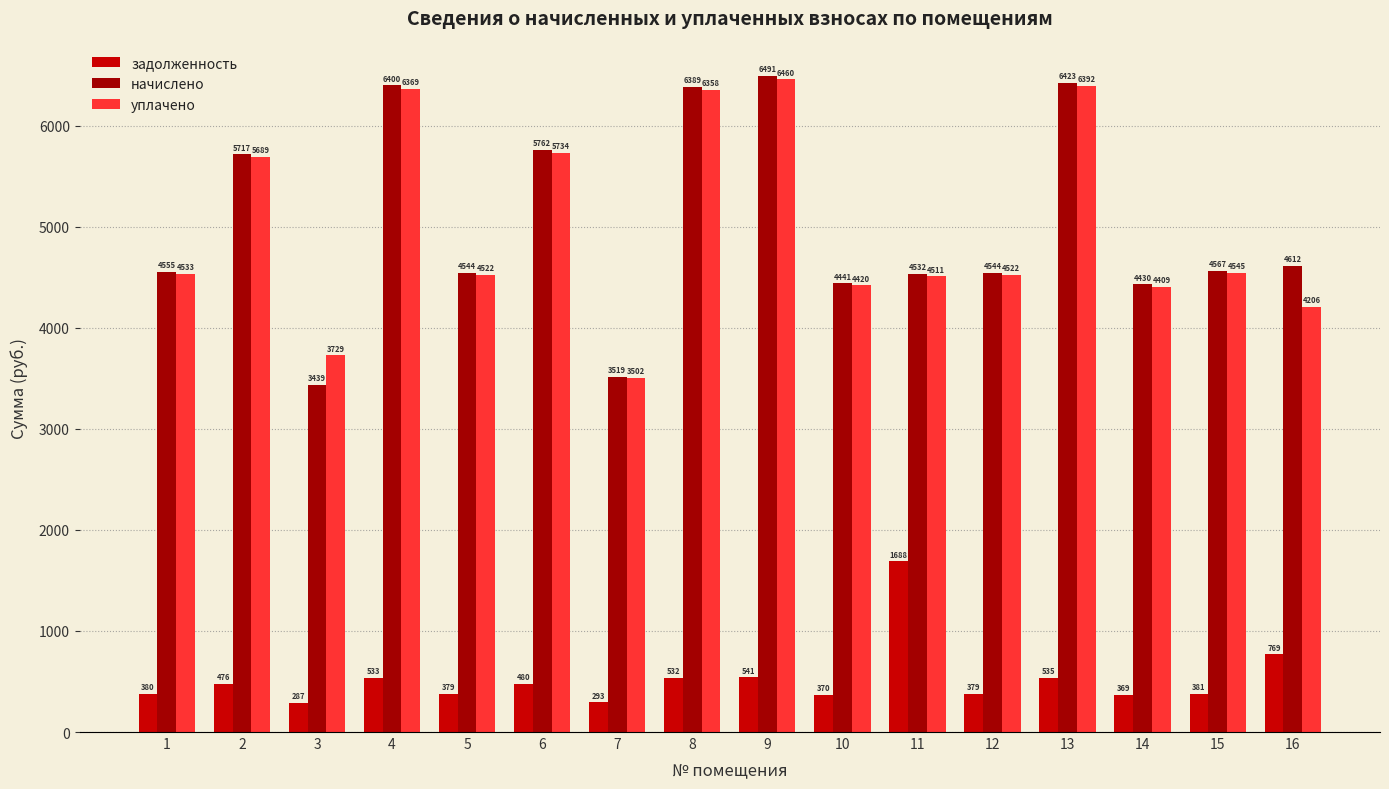

At which label does уплачено reach its peak?

9